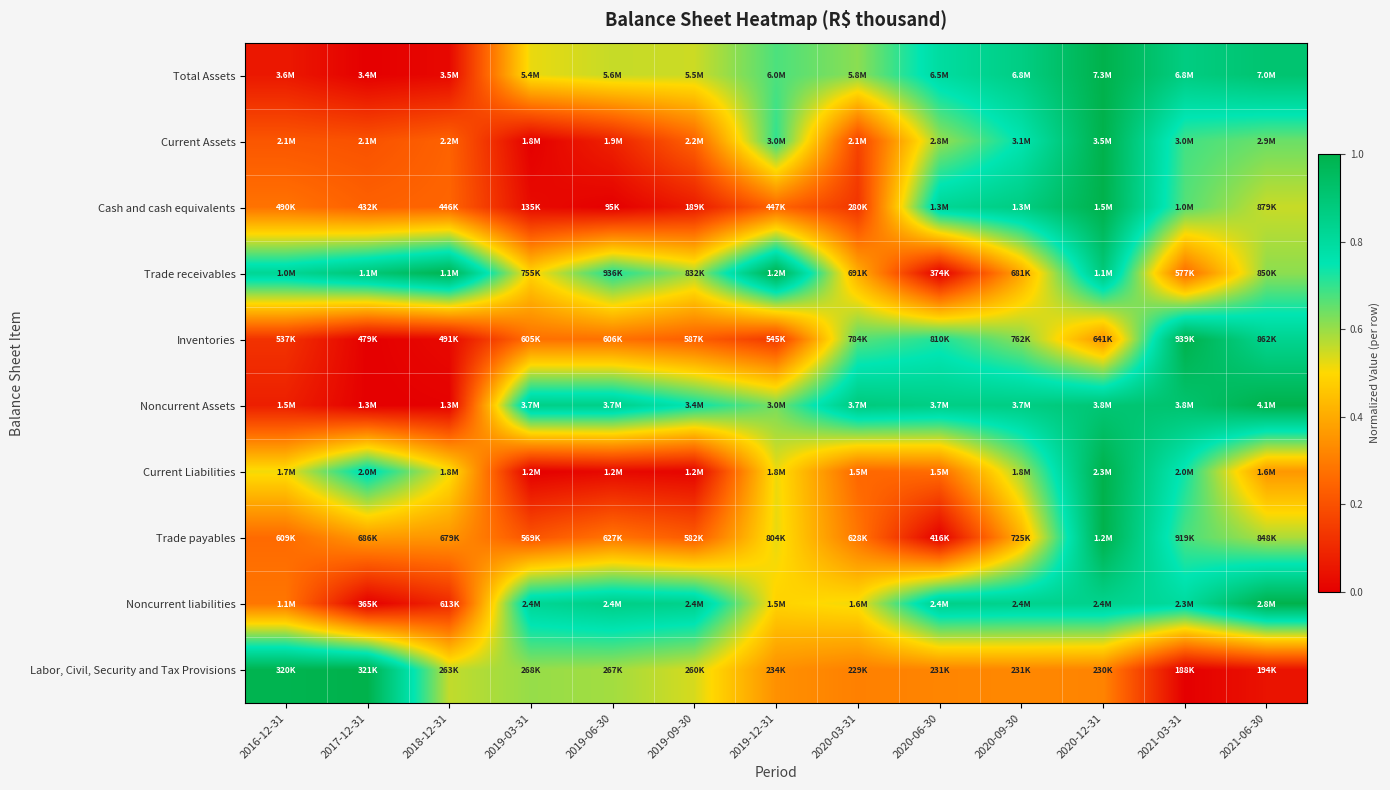

Which label corresponds to the smallest value in the chart?

2017-12-31